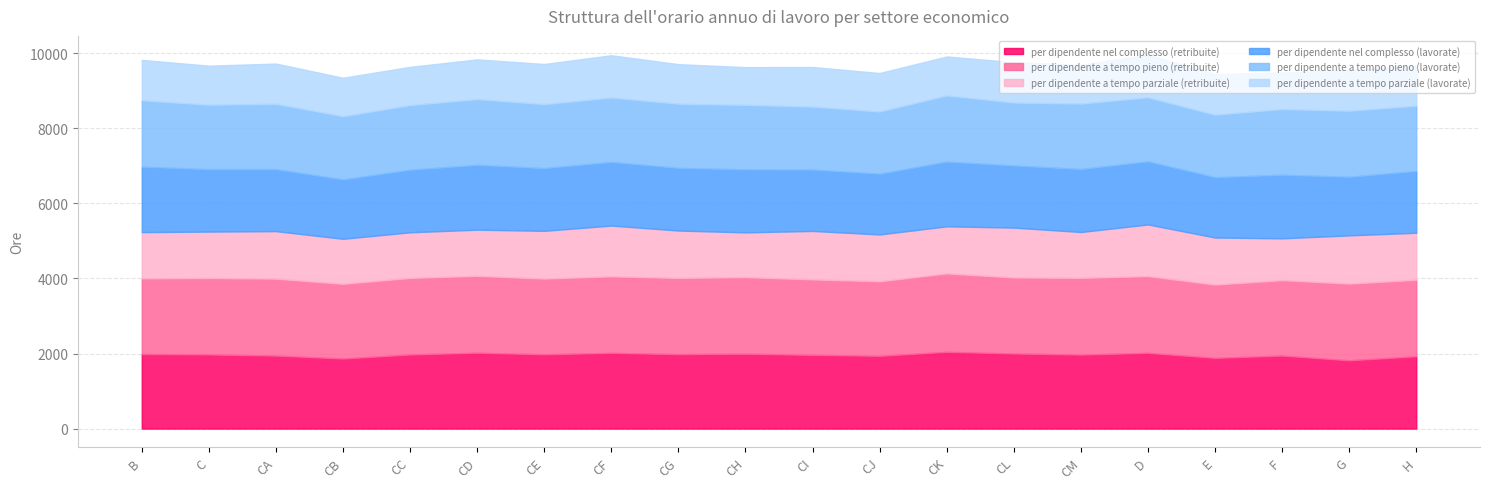

Reading left to right, what are all the values shown in this chart?

per dipendente nel complesso (retribuite): 1986	1975	1945	1867	1974	2021	1979	2017	1983	1994	1964	1939	2045	2001	1971	2018	1884	1945	1819	1926
per dipendente a tempo pieno (retribuite): 2017	2037	2050	1990	2040	2048	2018	2039	2031	2041	2011	1986	2090	2025	2045	2044	1953	2010	2044	2039
per dipendente a tempo parziale (retribuite): 1232	1237	1266	1200	1216	1231	1272	1354	1263	1193	1291	1248	1254	1329	1222	1377	1254	1114	1285	1252
per dipendente nel complesso (lavorate): 1743	1664	1652	1582	1667	1728	1671	1696	1669	1679	1636	1618	1725	1656	1679	1682	1608	1694	1562	1646
per dipendente a tempo pieno (lavorate): 1770	1717	1741	1685	1723	1751	1705	1715	1710	1718	1677	1658	1764	1676	1743	1705	1666	1751	1759	1741
per dipendente a tempo parziale (lavorate): 1076	1040	1072	1024	1019	1058	1070	1127	1054	1006	1055	1025	1037	1076	1031	1139	1084	971	1093	1075